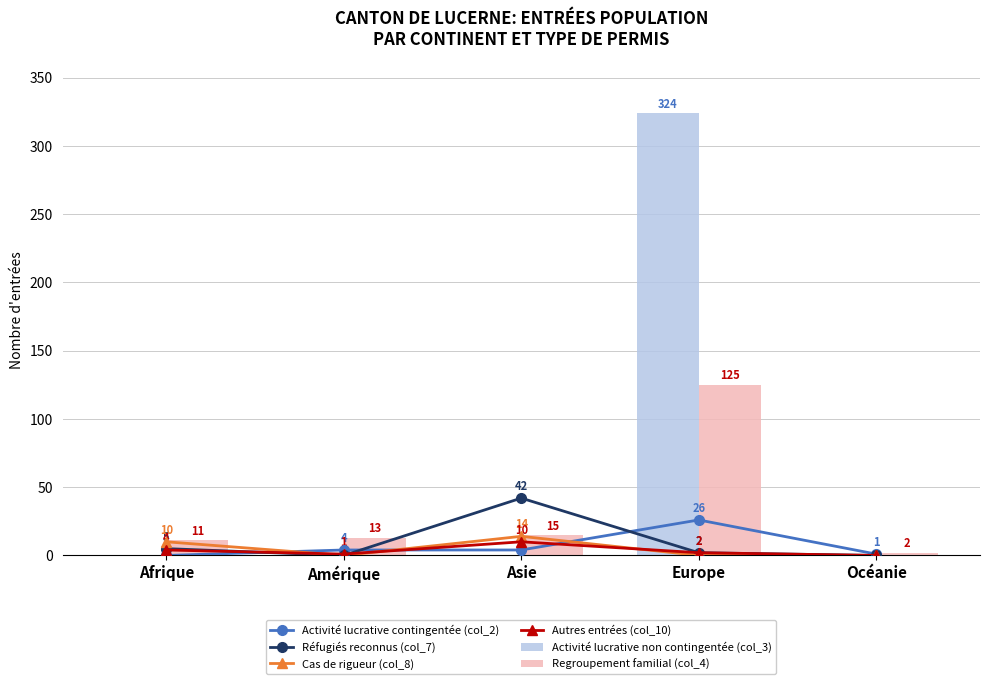

At which label does Regroupement familial (col_4) reach its peak?

Europe